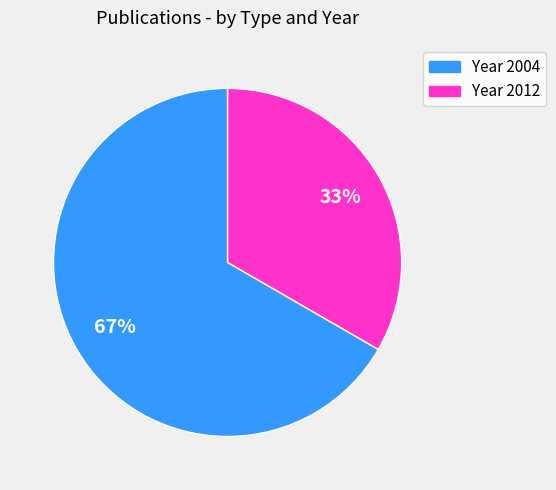

How many segments does this pie chart have?

2